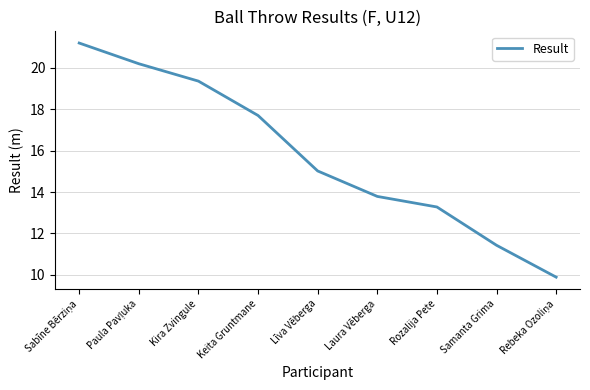

The chart shows a value of 15.0 at Līva Vēberga. True or false?

True